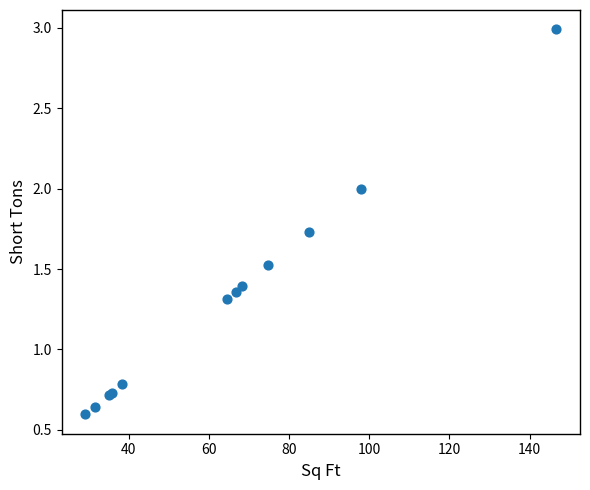

What Y value in the scatter plot is closest to 1?

0.8